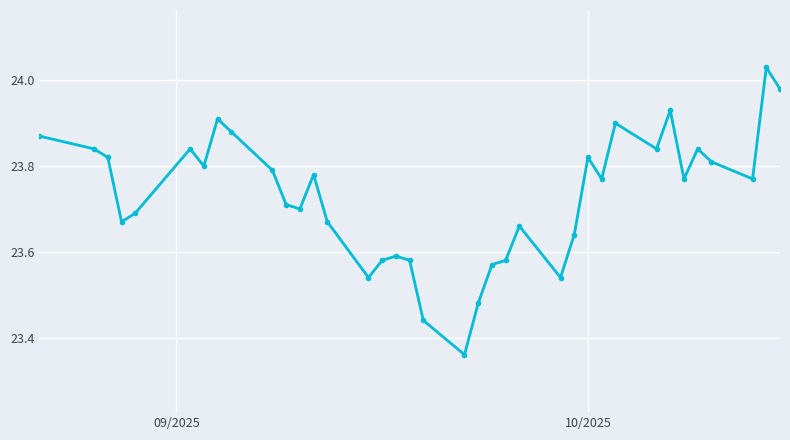

What is the difference between the maximum and minimum values?

0.7